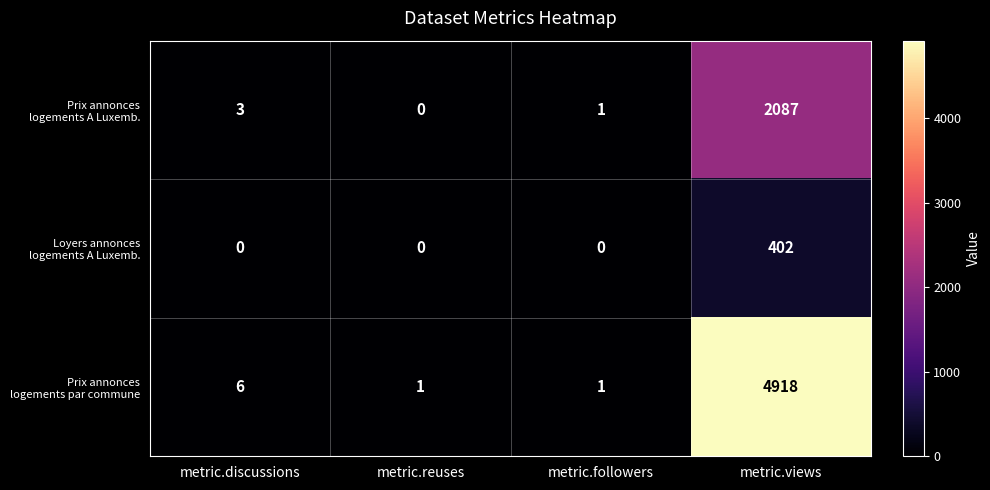

At which category is the sum across all series the highest?

metric.views